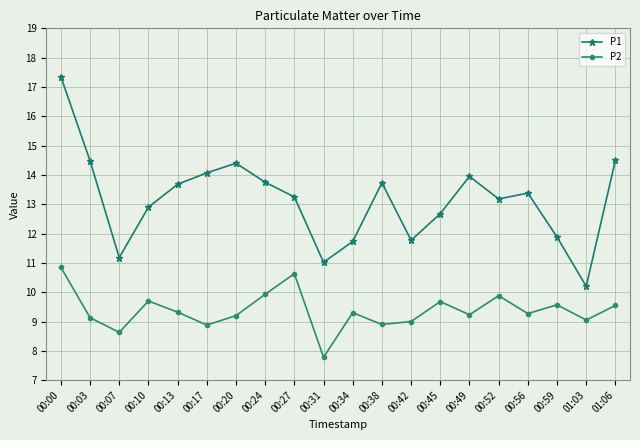

What is the total value across all series at 00:03?

23.6